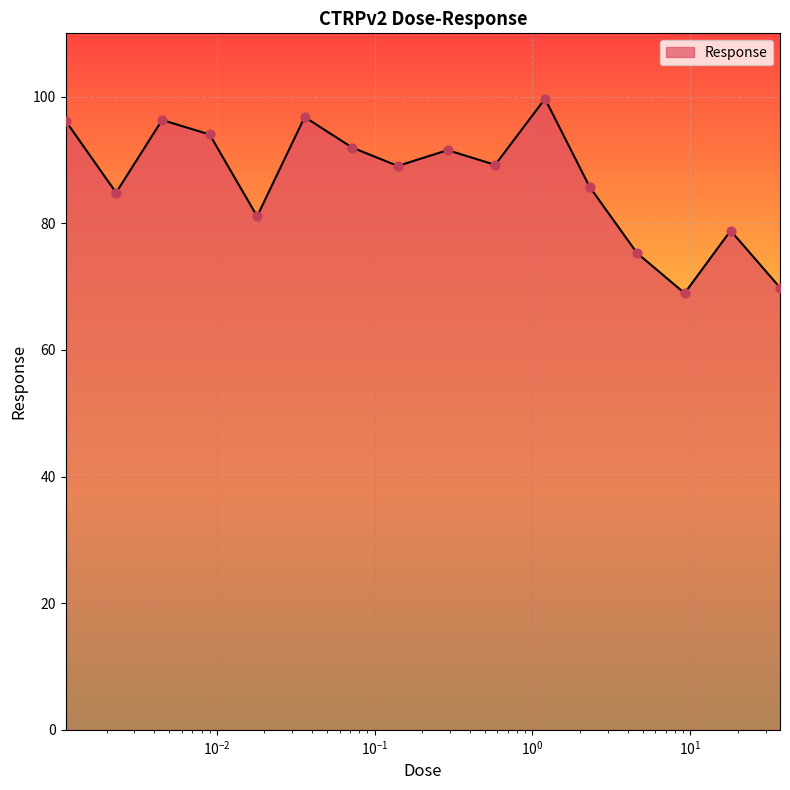

What is the difference between the maximum and minimum values?

30.7